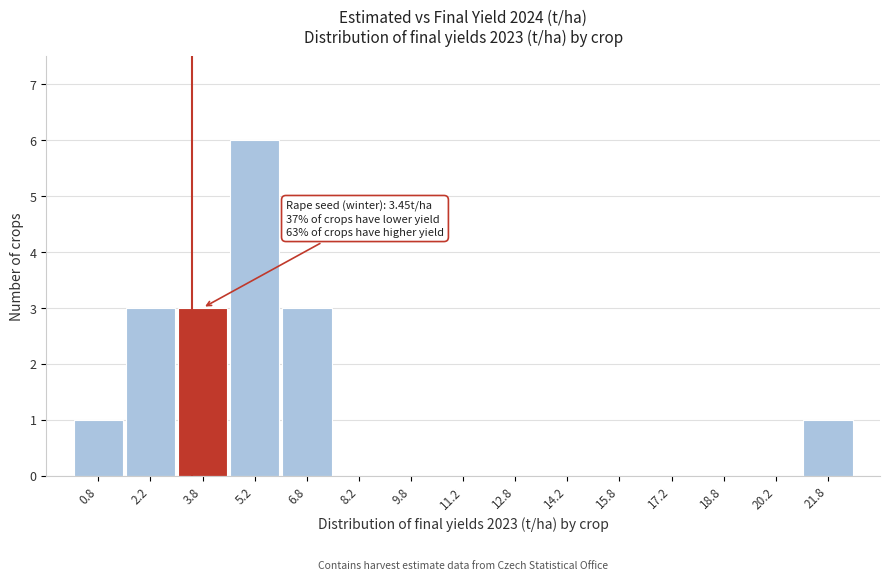

Which range on the x-axis has the tallest bar?

4.5 to 6.0